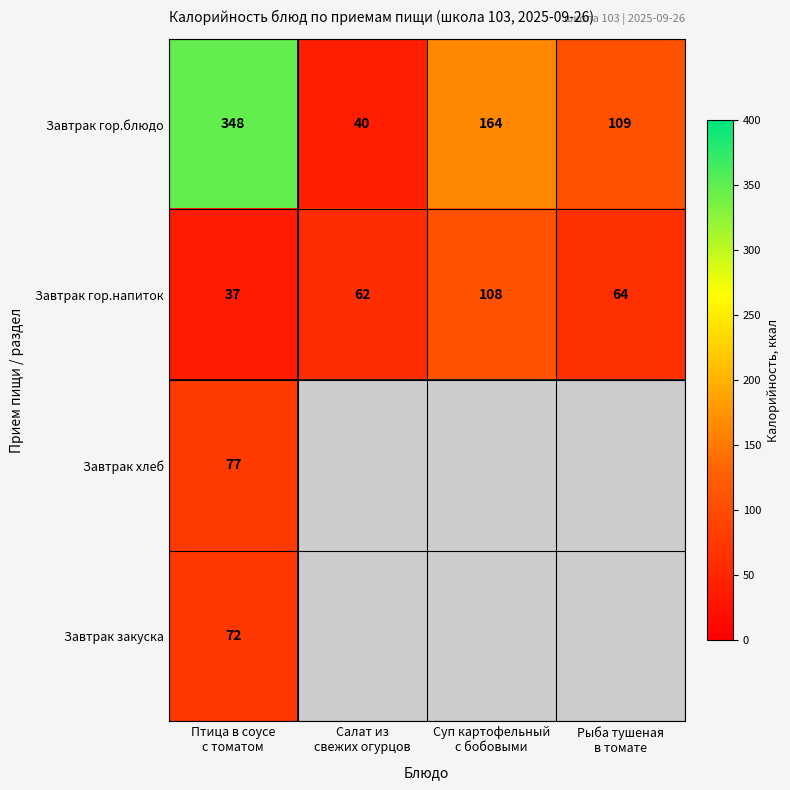

What is the difference between the maximum and minimum values in the Завтрак гор.блюдо series?

308